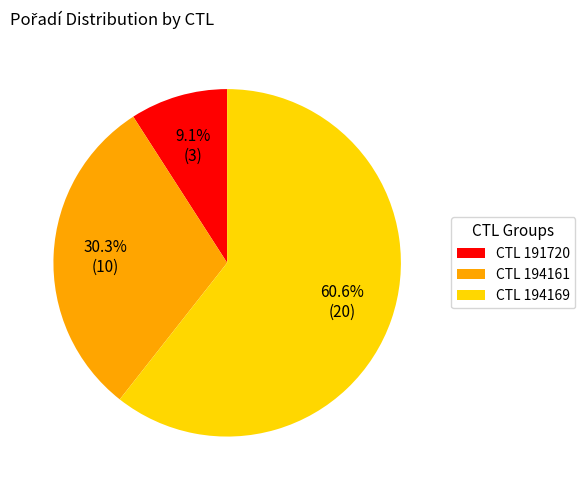

Count the number of slices in the pie.

3